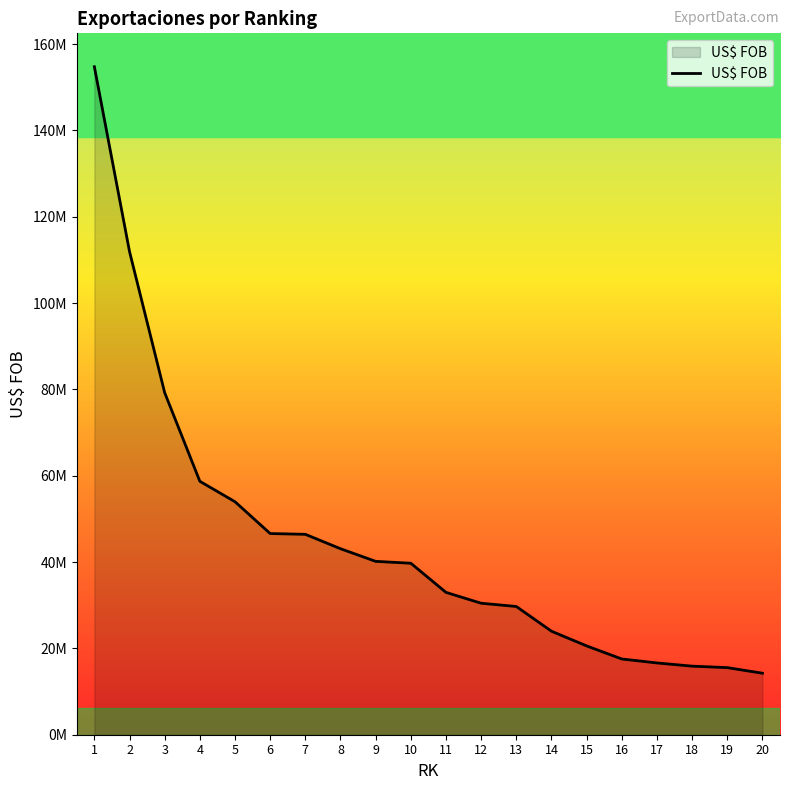

What is the value of the 13th point from the left?

29714241.6